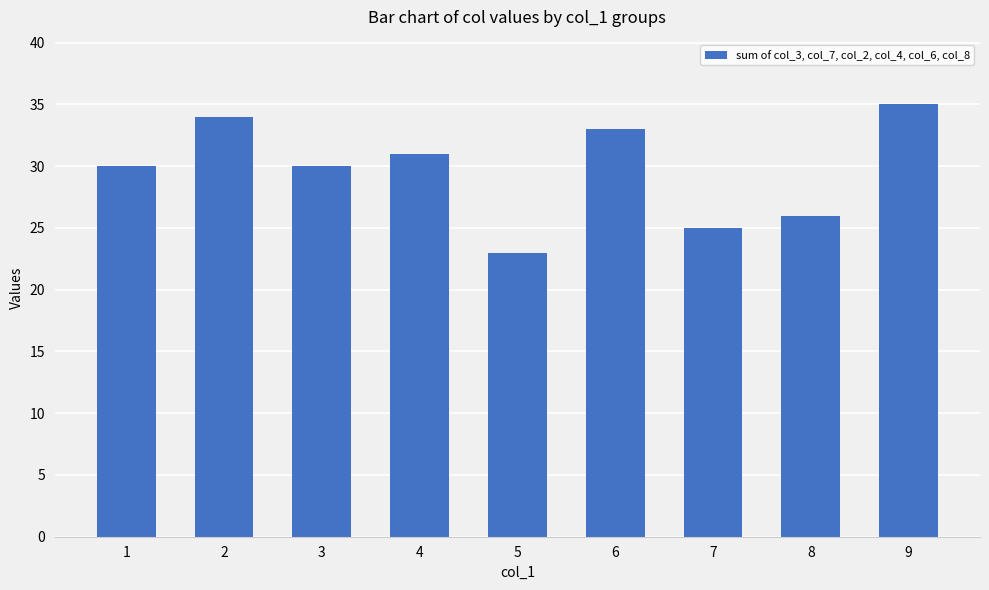

What is the greatest value displayed?

35